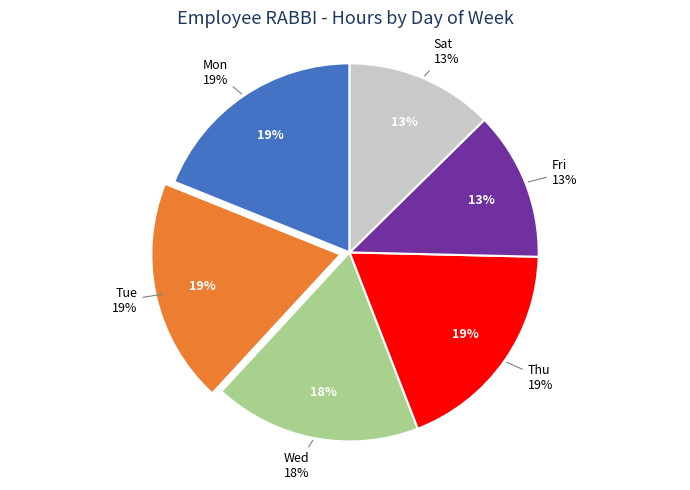

What is the largest slice in the pie chart?

5-Thu